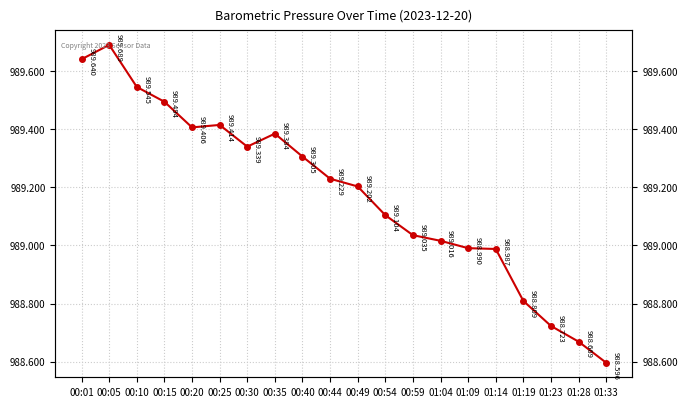

What is the average value?

989.2